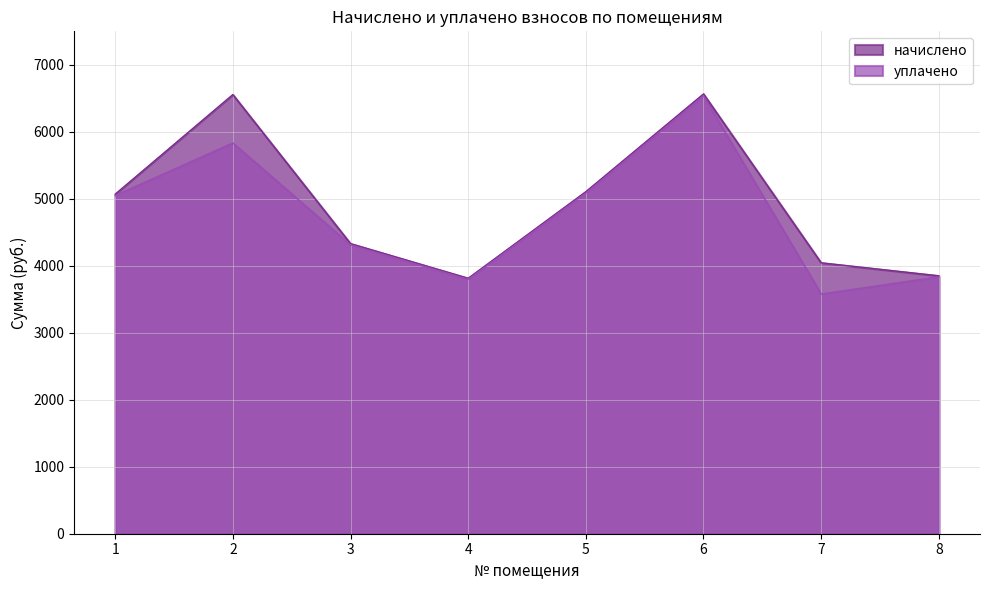

Which has a higher value, 7 or 4?

7